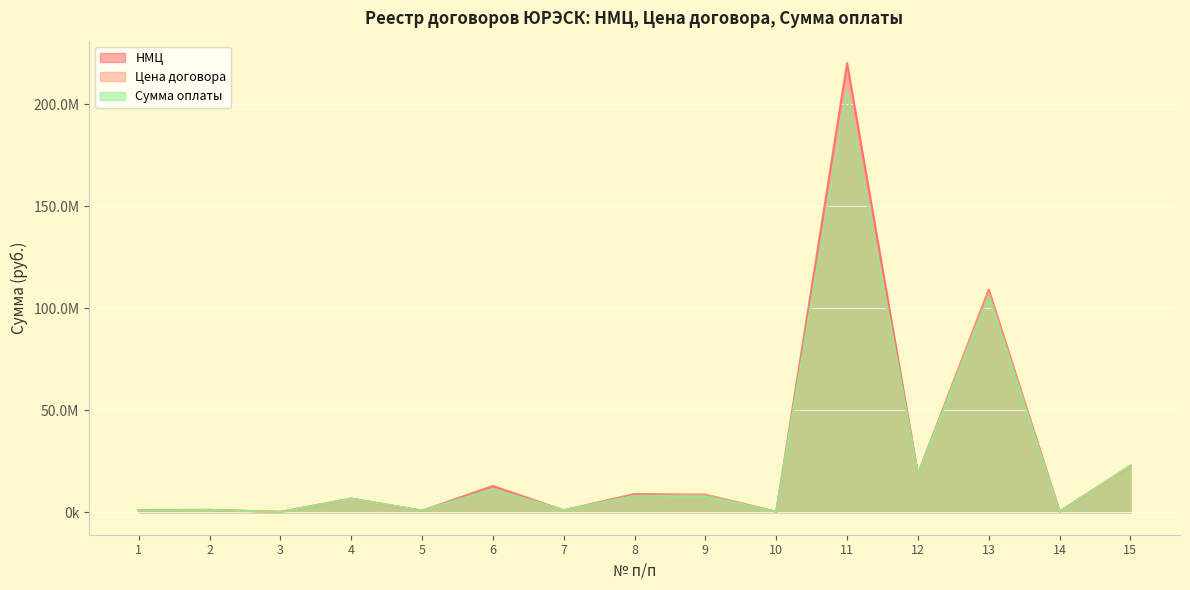

How many data points in Сумма оплаты are less than 6699319?

7